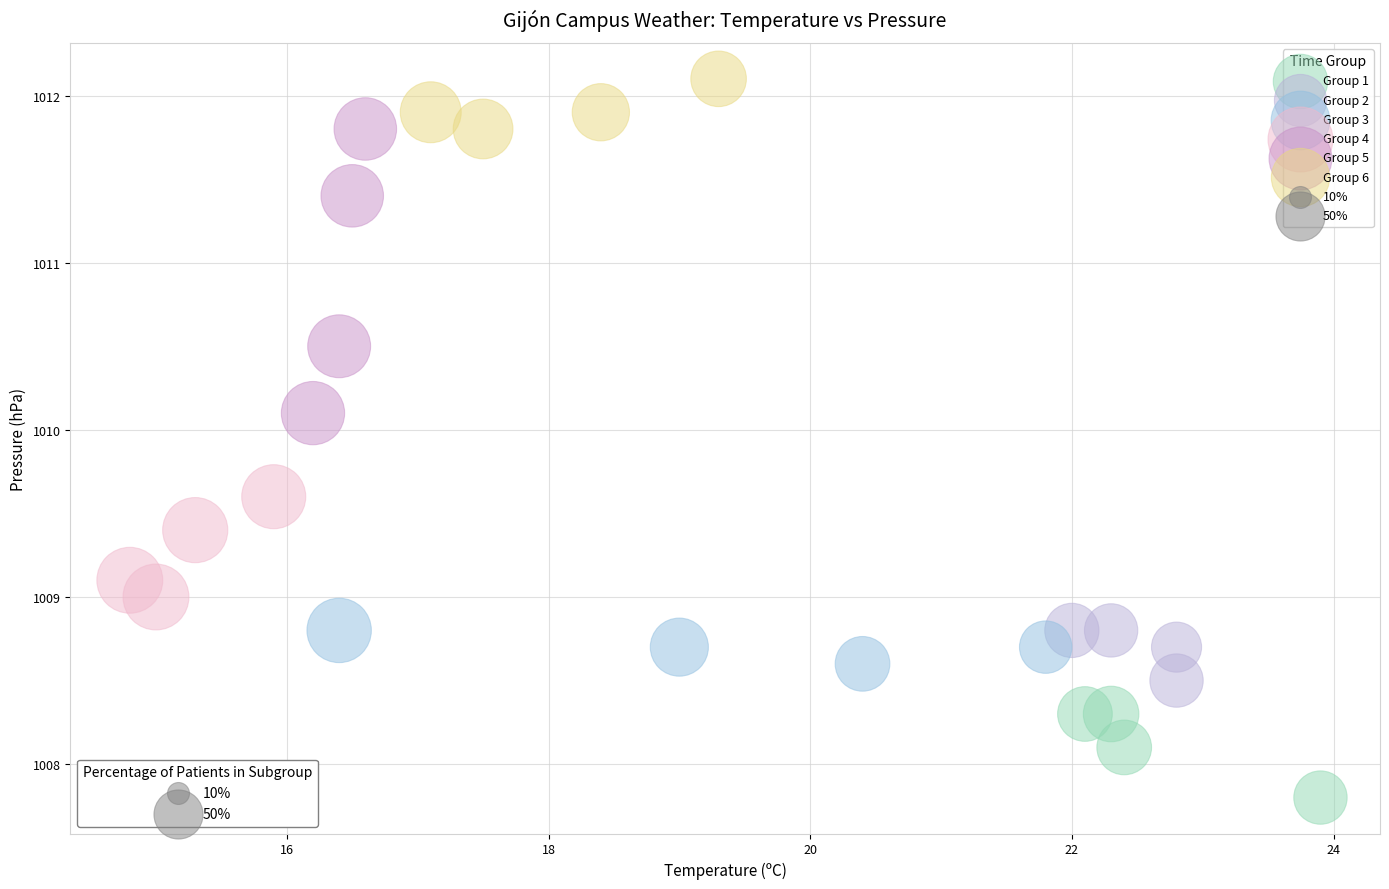

Which series contains the highest Y value?

Group 6